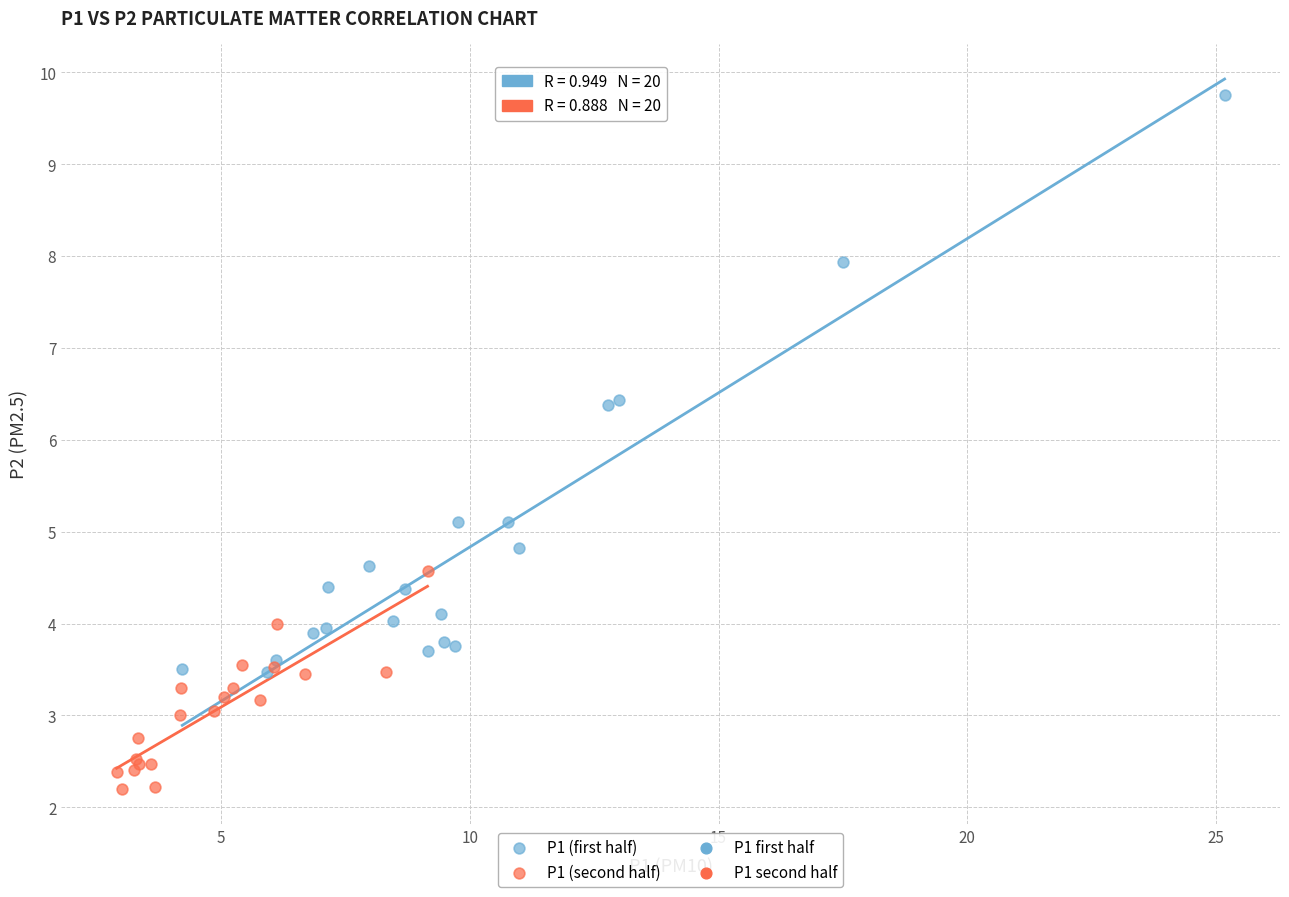

Which series contains the highest Y value?

P1 (first half)